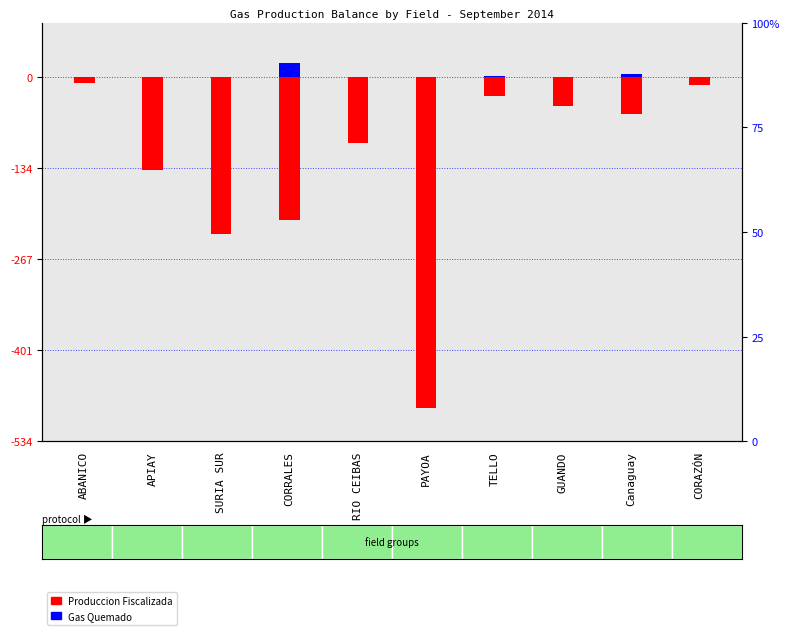

What is the average value of the GAS QUEMADO series?

3.0